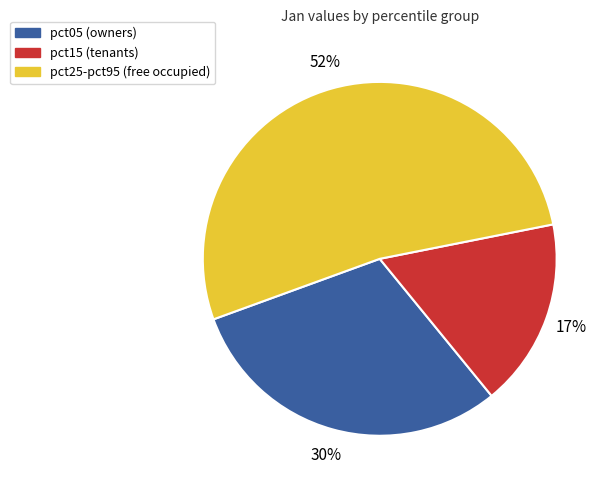

Do pct25-pct95 (free occupied) and pct05 (owners) together represent more than half of the pie?

Yes